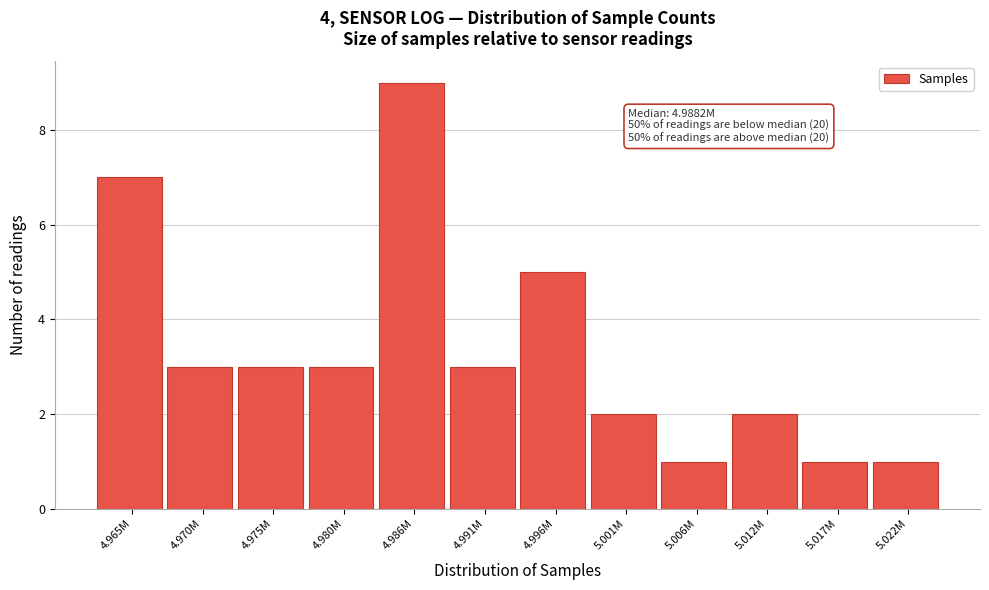

Reading left to right, transcribe all the data shown in this chart.

7	3	3	3	9	3	5	2	1	2	1	1